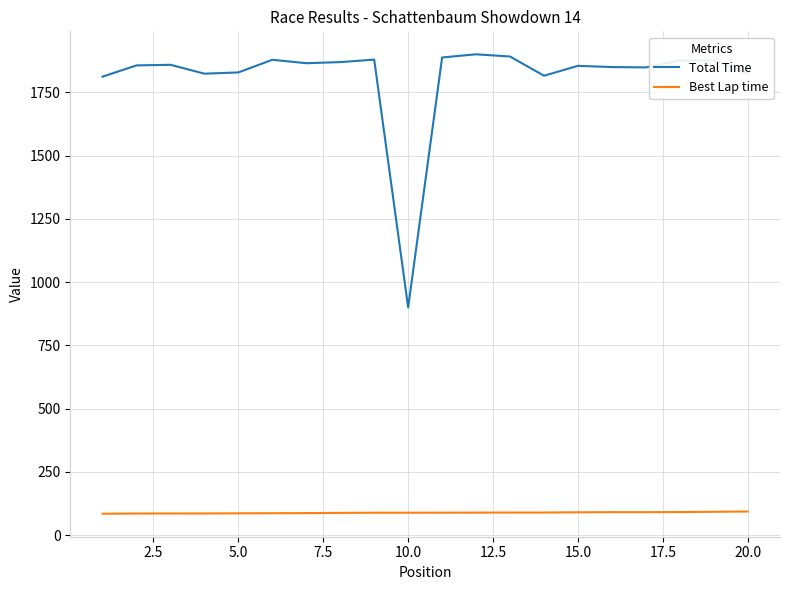

Which series has the widest spread of values?

Total Time